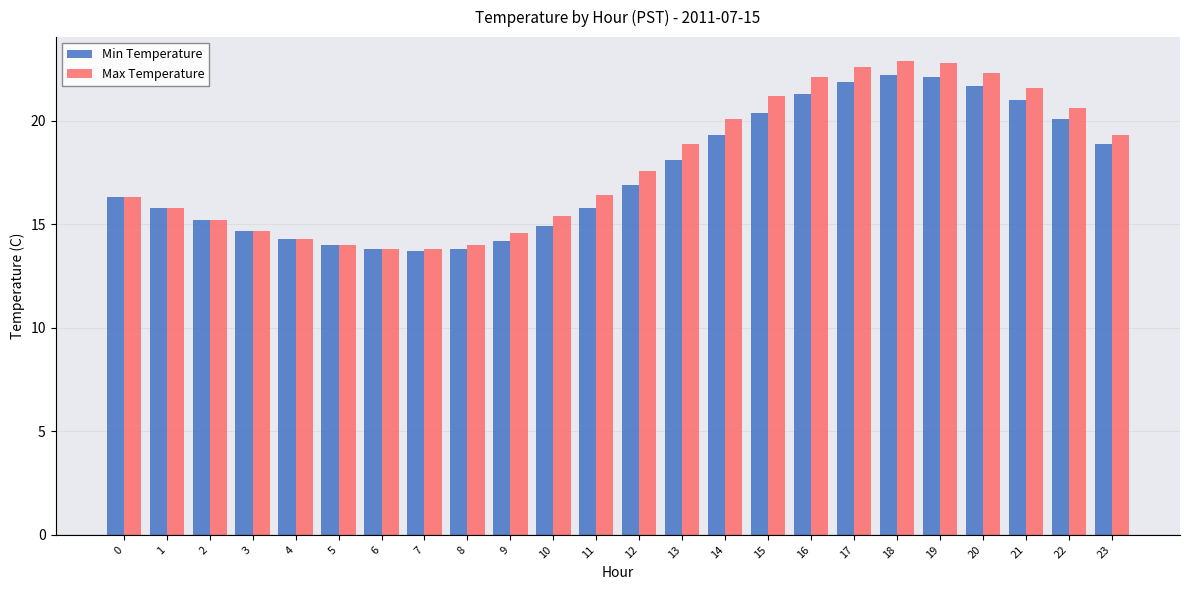

Reading left to right, extract all data points from this chart.

Min Temperature: 16.3	15.8	15.2	14.7	14.3	14.0	13.8	13.7	13.8	14.2	14.9	15.8	16.9	18.1	19.3	20.4	21.3	21.9	22.2	22.1	21.7	21.0	20.1	18.9
Max Temperature: 16.3	15.8	15.2	14.7	14.3	14.0	13.8	13.8	14.0	14.6	15.4	16.4	17.6	18.9	20.1	21.2	22.1	22.6	22.9	22.8	22.3	21.6	20.6	19.3